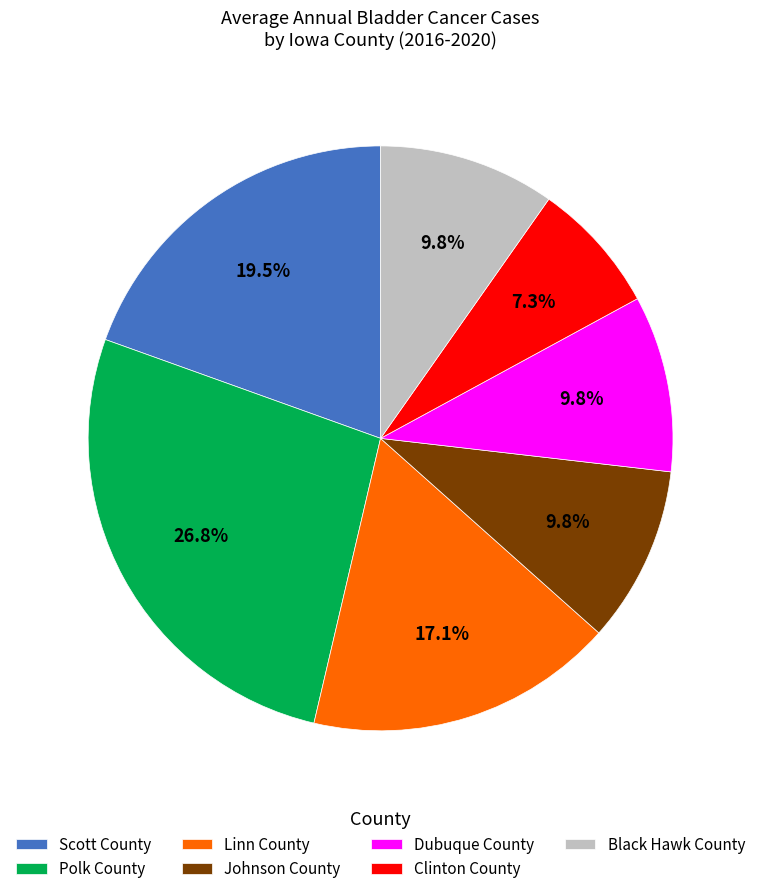

How many slices are in this pie chart?

7